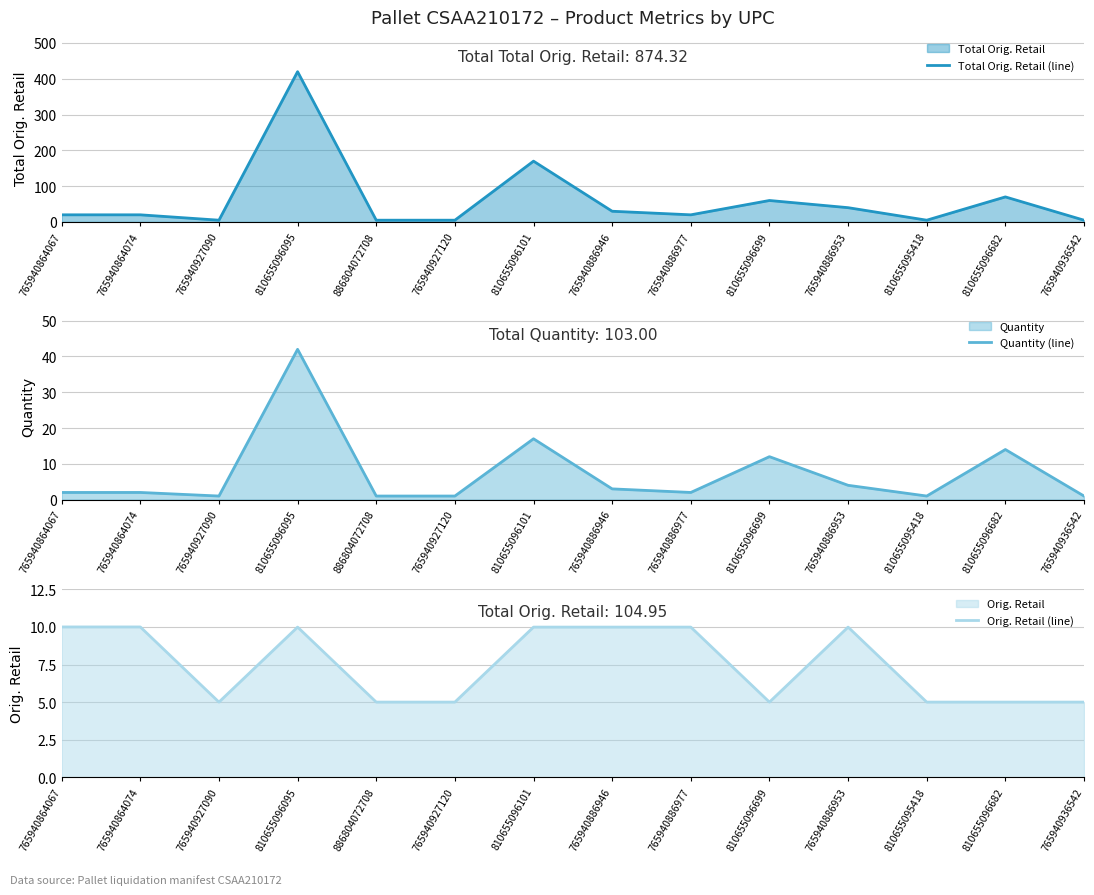

True or false: Orig. Retail (line) and Total Orig. Retail (line) intersect in this chart.

False